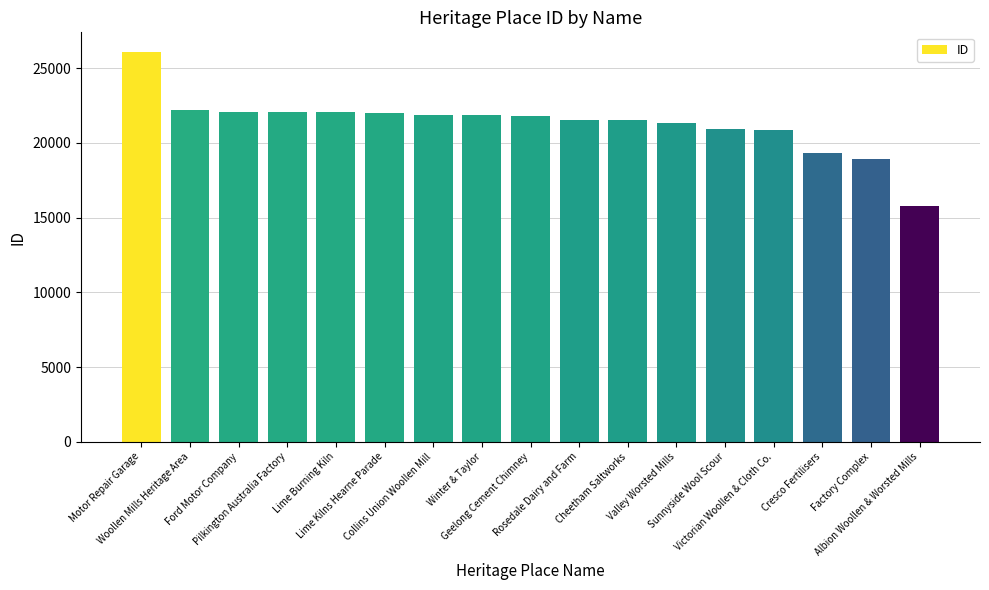

What is the difference between the maximum and minimum values?

10317